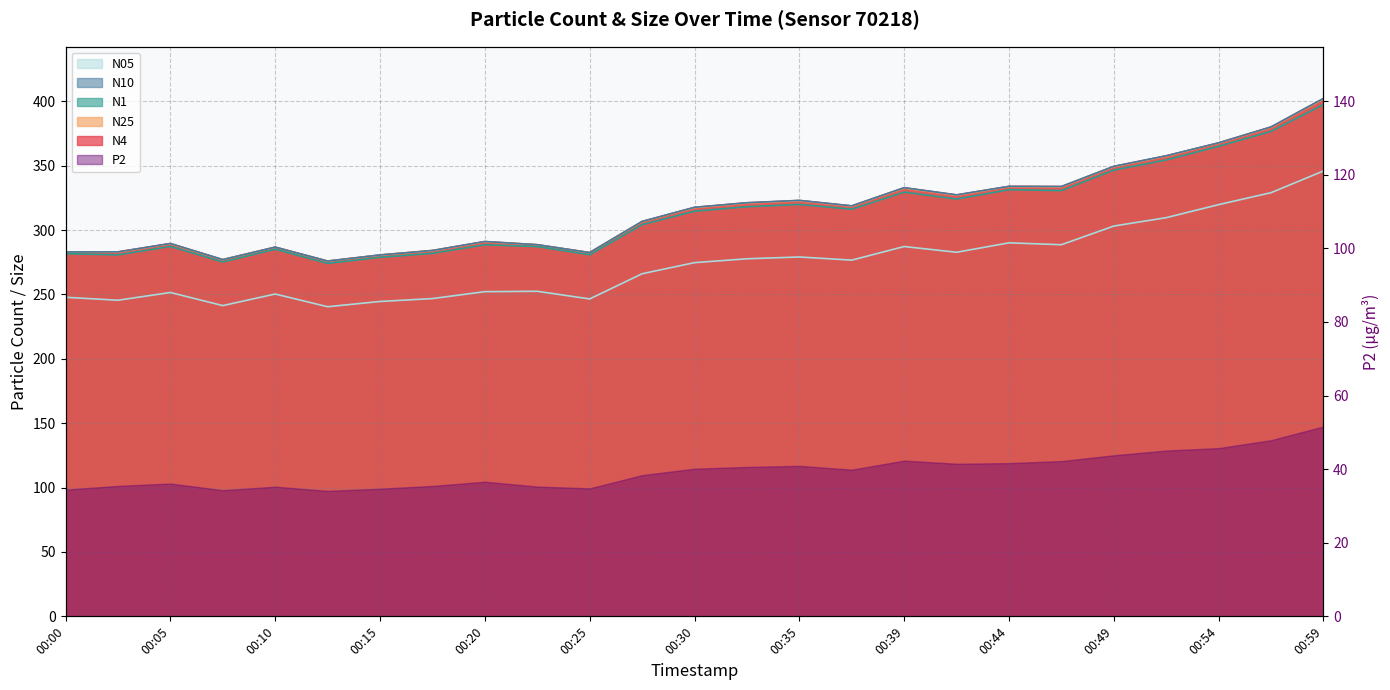

The N05 series shows 116.9 at 00:10. True or false?

False